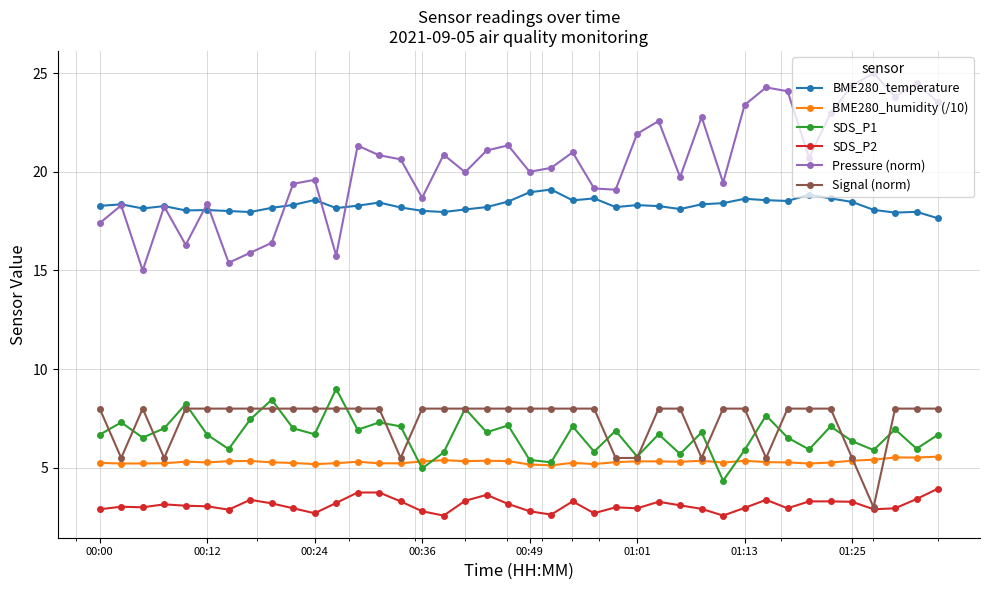

Which series has the largest total across all categories?

Pressure (norm)